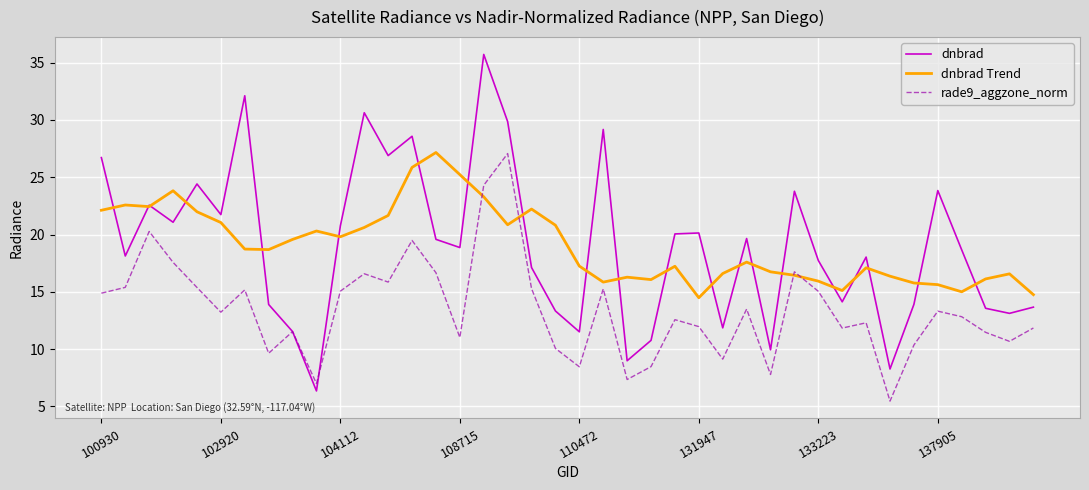

What is the minimum value for rade9_aggzone_norm?

5.5